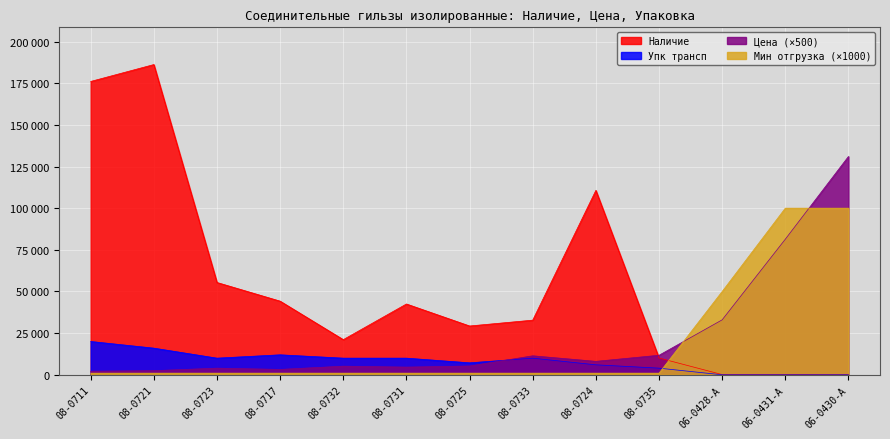

At 08-0732, list the series in order from largest to smallest.

Наличие, Упк трансп, Цена (×500), Мин отгрузка (×1000)